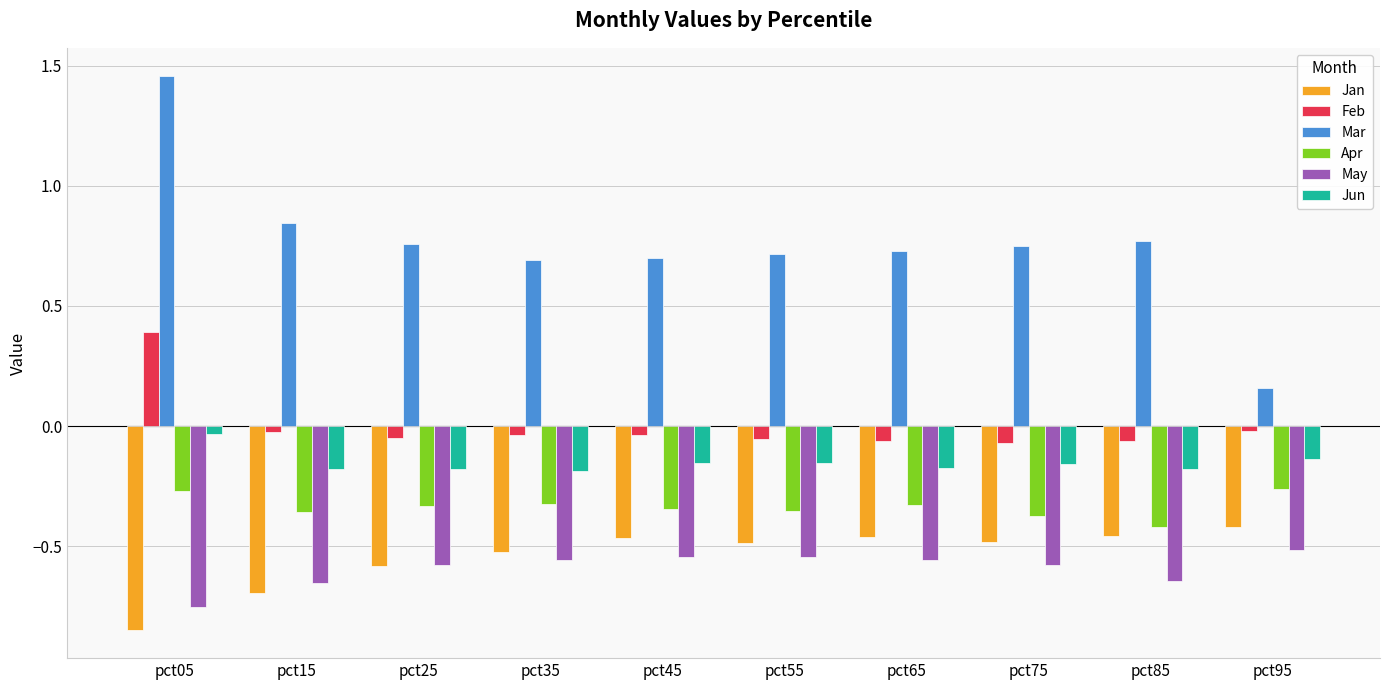

Which category has the lowest value across all series?

pct05